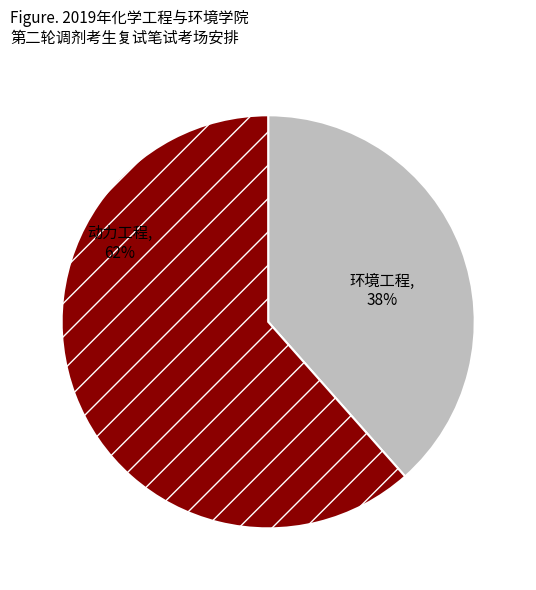

The 动力工程 slice represents 62% of the pie. True or false?

True